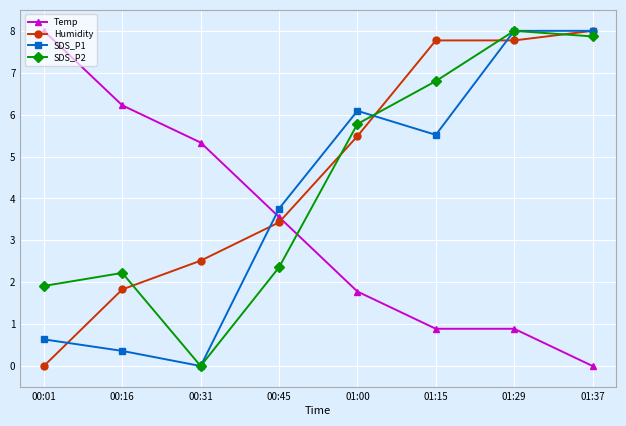

At 00:16, list the series in order from smallest to largest.

SDS_P1, Humidity, SDS_P2, Temp